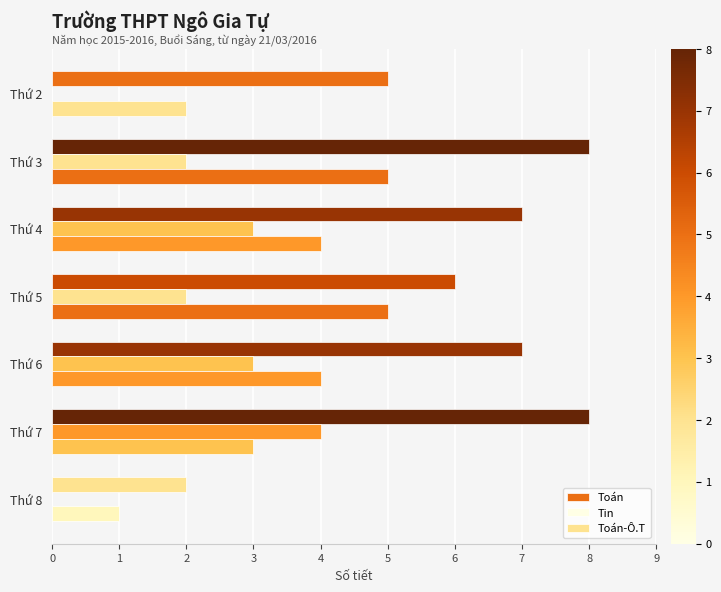

Count the number of data series in this chart.

3